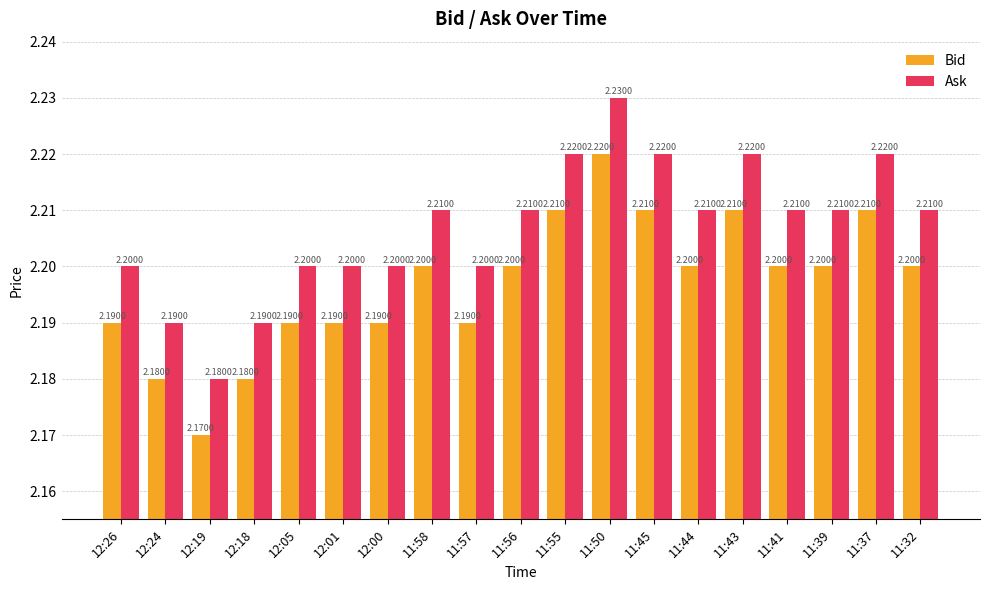

What is the approximate value of Bid at 11:43?

2.2